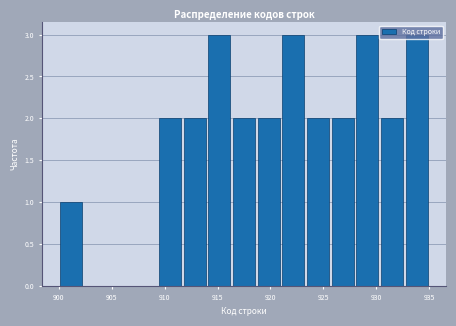

Reading left to right, list every bar in this chart as the range it spans on the x-axis followed by its height. Neither the bar edges nor the heights are printed on the chart, so give them approximately, as read against the axes.

900.0 to 902.5: 1
902.5 to 904.5: 0
904.5 to 907.0: 0
907.0 to 909.5: 0
909.5 to 911.5: 2
911.5 to 914.0: 2
914.0 to 916.5: 3
916.5 to 918.5: 2
918.5 to 921.0: 2
921.0 to 923.5: 3
923.5 to 925.5: 2
925.5 to 928.0: 2
928.0 to 930.5: 3
930.5 to 932.5: 2
932.5 to 935.0: 3